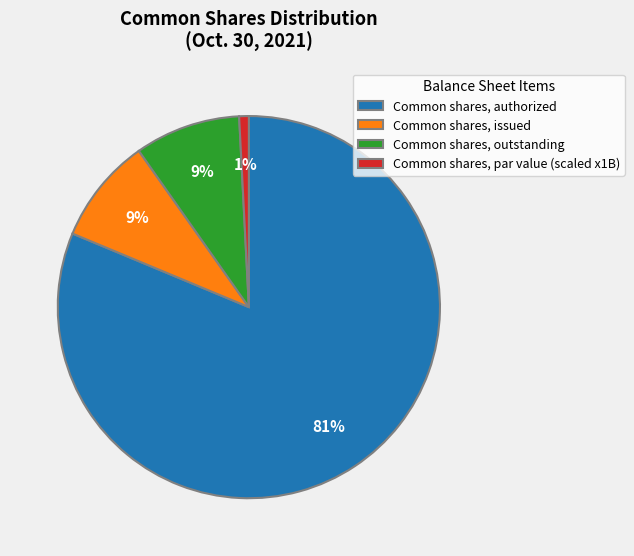

Which category has the smallest portion of the pie?

Common shares, par value (scaled x1B)